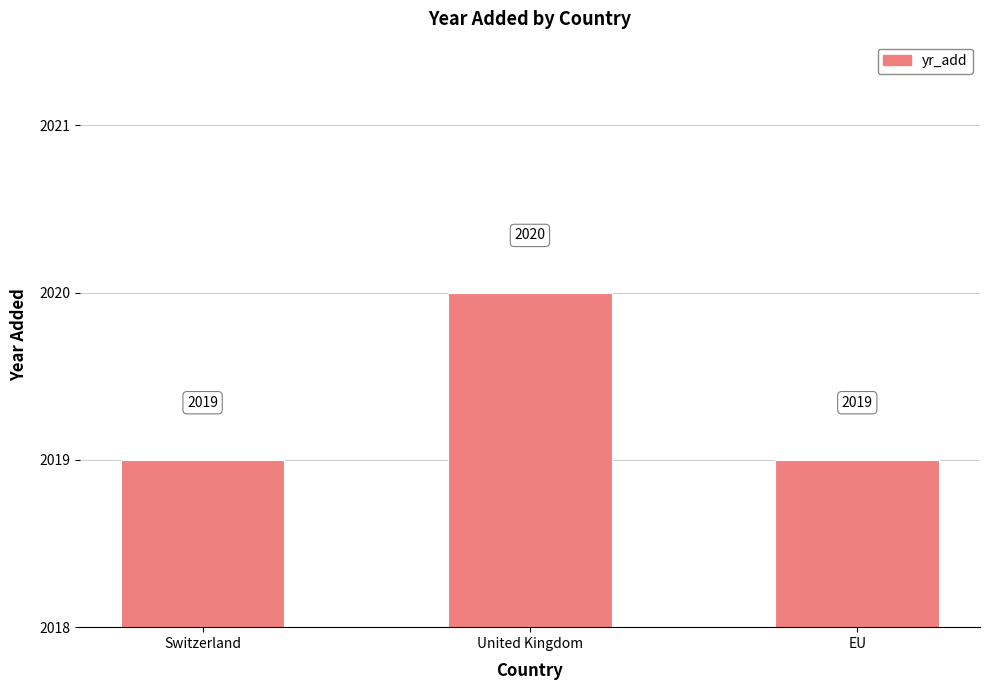

What value does the data have at EU?

2019